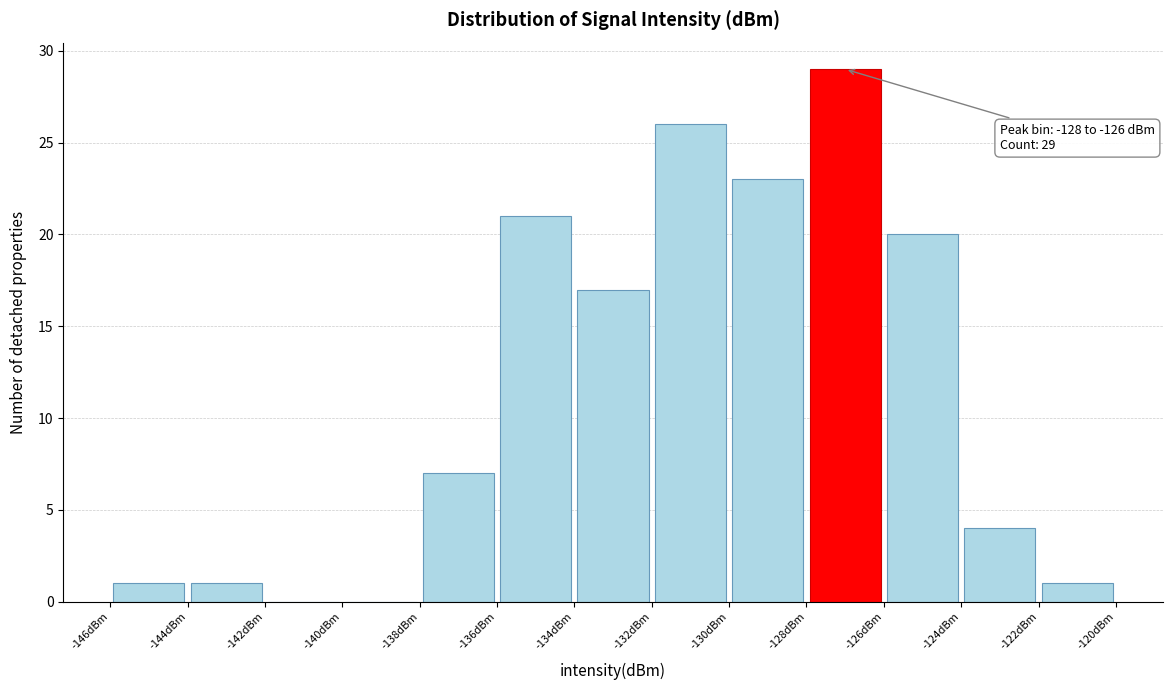

Over which range of the x-axis is the bar tallest?

-128 to -126